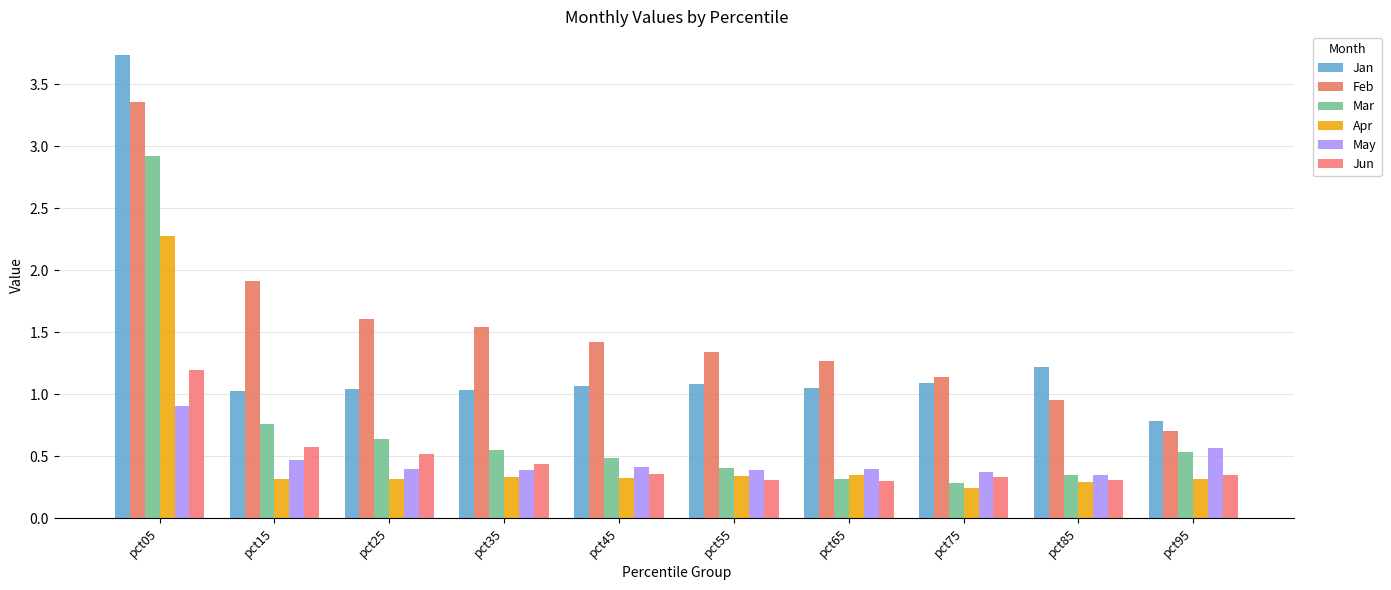

What is the difference between the Jun values at pct15 and pct25?

0.1